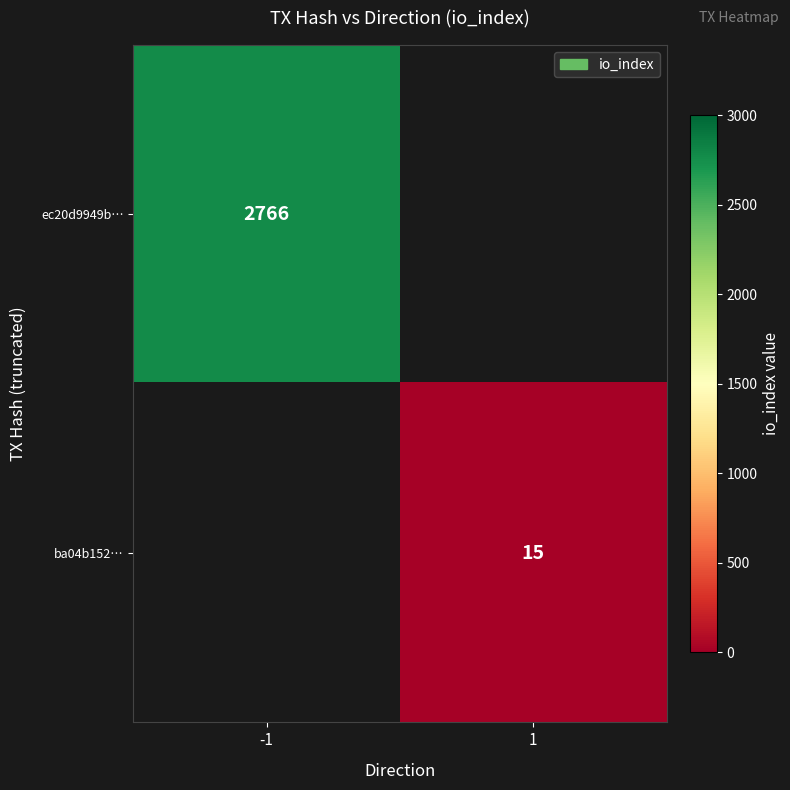

At how many categories does at least one series exceed 1521?

1